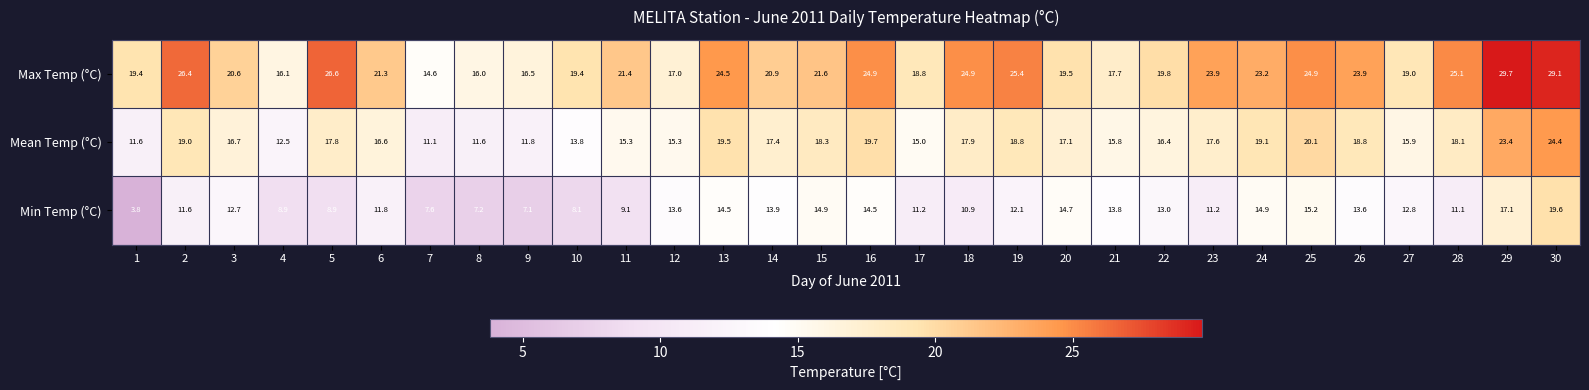

Which series has the widest spread of values?

Min Temp (°C)